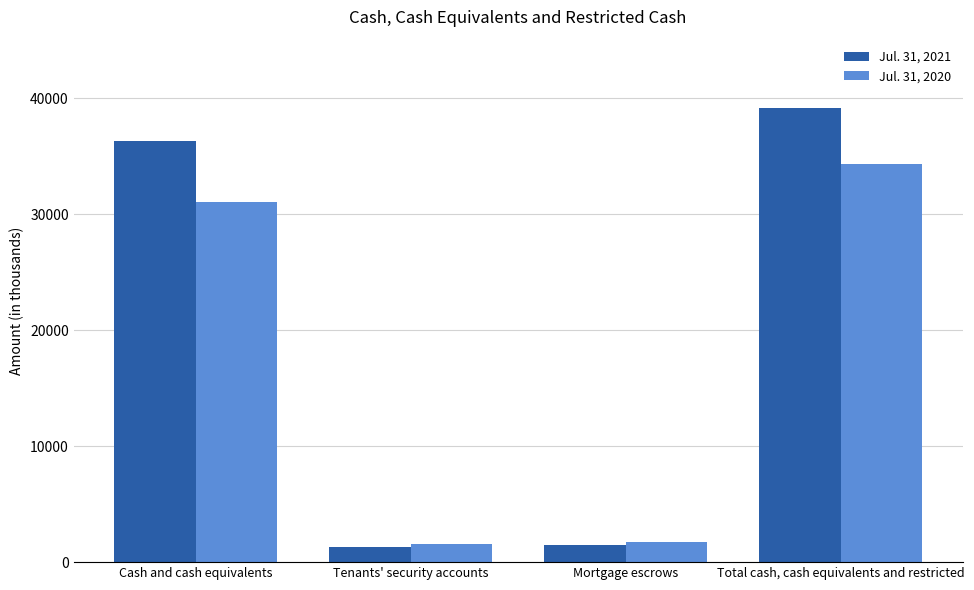

True or false: Jul. 31, 2020 has a value of 1590 at Tenants' security accounts.

True